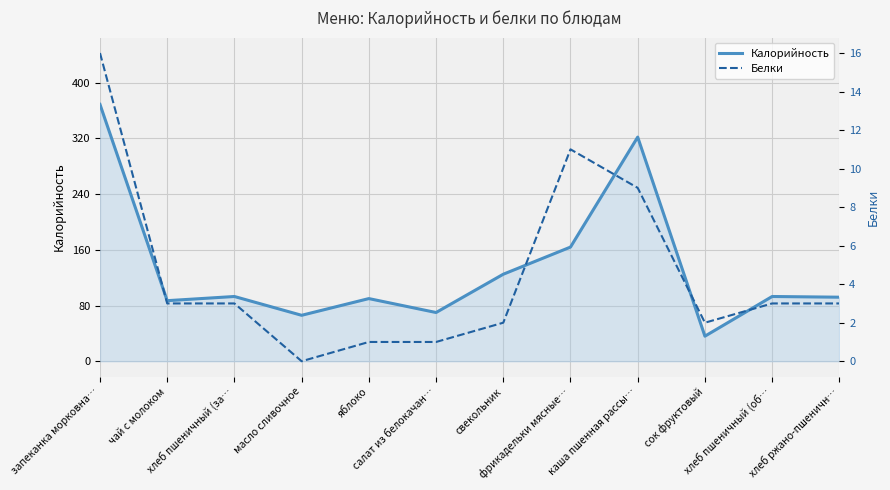

Rank the series by their maximum value, from highest to lowest.

Калорийность, Белки